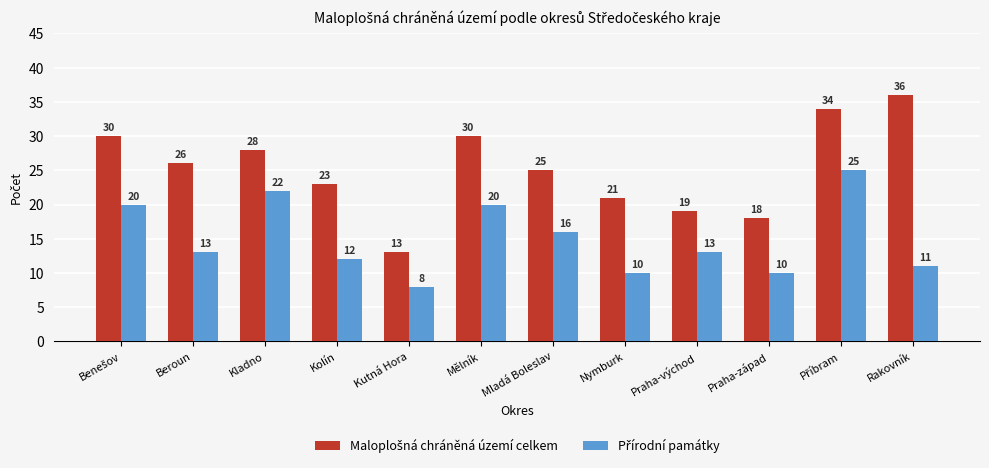

At how many categories does at least one series exceed 20?

9